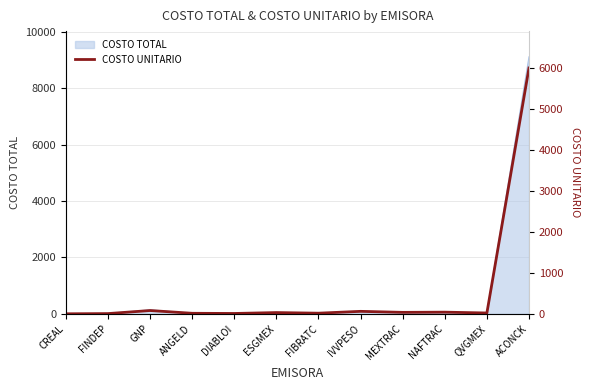

What is the value of the 1st point from the left?

0.2